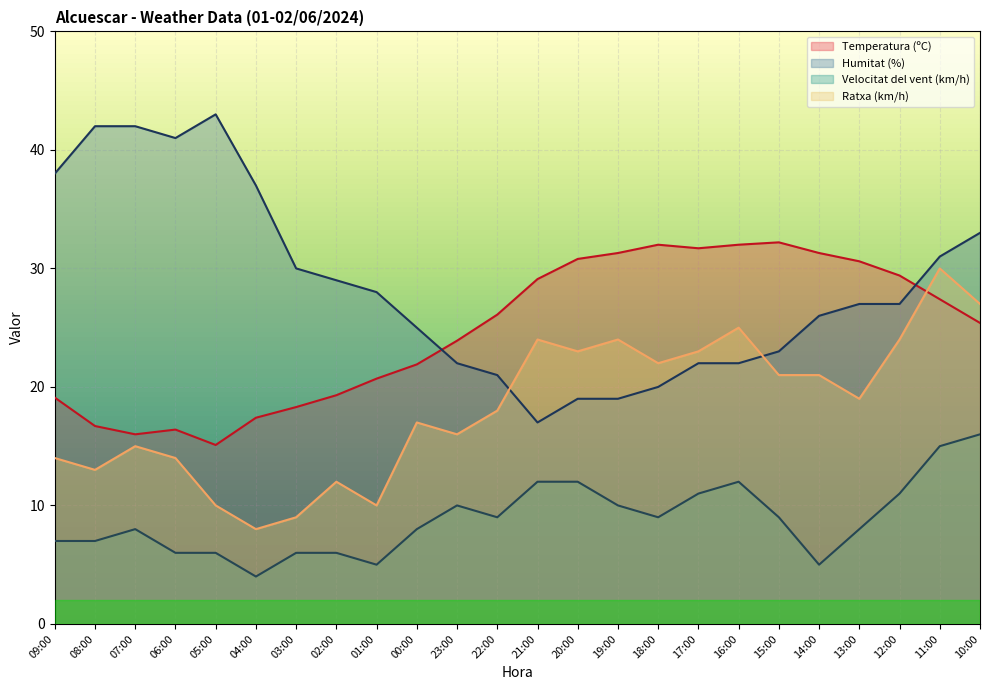

Reading left to right, what are all the values shown in this chart?

Temperatura (ºC): 09:00=19.1	08:00=16.7	07:00=16.0	06:00=16.4	05:00=15.1	04:00=17.4	03:00=18.3	02:00=19.3	01:00=20.7	00:00=21.9	23:00=23.9	22:00=26.1	21:00=29.1	20:00=30.8	19:00=31.3	18:00=32.0	17:00=31.7	16:00=32.0	15:00=32.2	14:00=31.3	13:00=30.6	12:00=29.4	11:00=27.4	10:00=25.4
Humitat (%): 09:00=38.0	08:00=42.0	07:00=42.0	06:00=41.0	05:00=43.0	04:00=37.0	03:00=30.0	02:00=29.0	01:00=28.0	00:00=25.0	23:00=22.0	22:00=21.0	21:00=17.0	20:00=19.0	19:00=19.0	18:00=20.0	17:00=22.0	16:00=22.0	15:00=23.0	14:00=26.0	13:00=27.0	12:00=27.0	11:00=31.0	10:00=33.0
Velocitat del vent (km/h): 09:00=7.0	08:00=7.0	07:00=8.0	06:00=6.0	05:00=6.0	04:00=4.0	03:00=6.0	02:00=6.0	01:00=5.0	00:00=8.0	23:00=10.0	22:00=9.0	21:00=12.0	20:00=12.0	19:00=10.0	18:00=9.0	17:00=11.0	16:00=12.0	15:00=9.0	14:00=5.0	13:00=8.0	12:00=11.0	11:00=15.0	10:00=16.0
Ratxa (km/h): 09:00=14.0	08:00=13.0	07:00=15.0	06:00=14.0	05:00=10.0	04:00=8.0	03:00=9.0	02:00=12.0	01:00=10.0	00:00=17.0	23:00=16.0	22:00=18.0	21:00=24.0	20:00=23.0	19:00=24.0	18:00=22.0	17:00=23.0	16:00=25.0	15:00=21.0	14:00=21.0	13:00=19.0	12:00=24.0	11:00=30.0	10:00=27.0